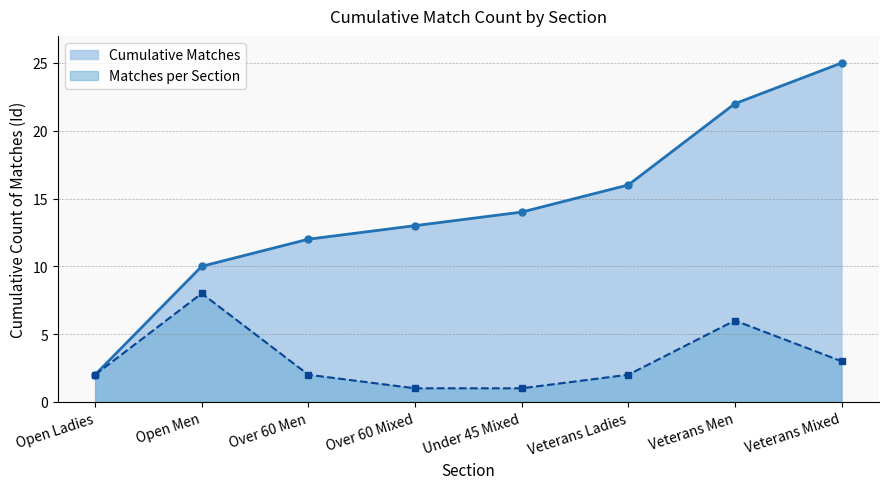

At which category is the sum across all series the highest?

Veterans Men